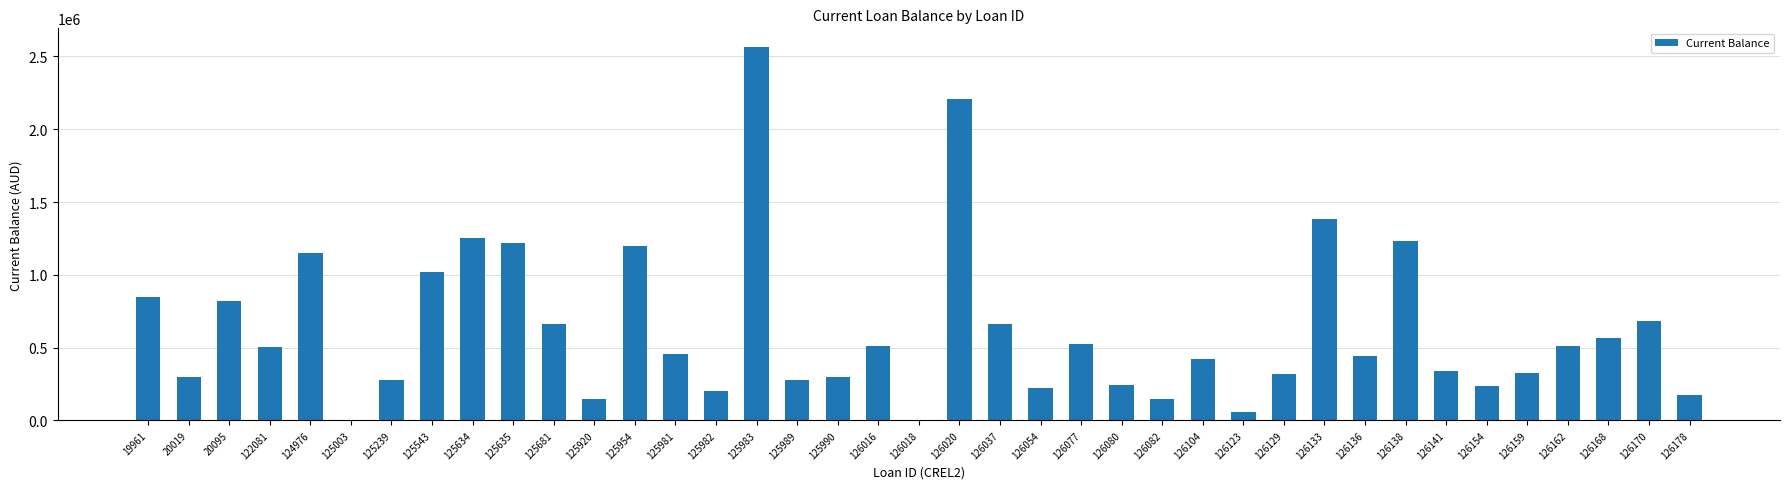

How many categories are shown in the chart?

39